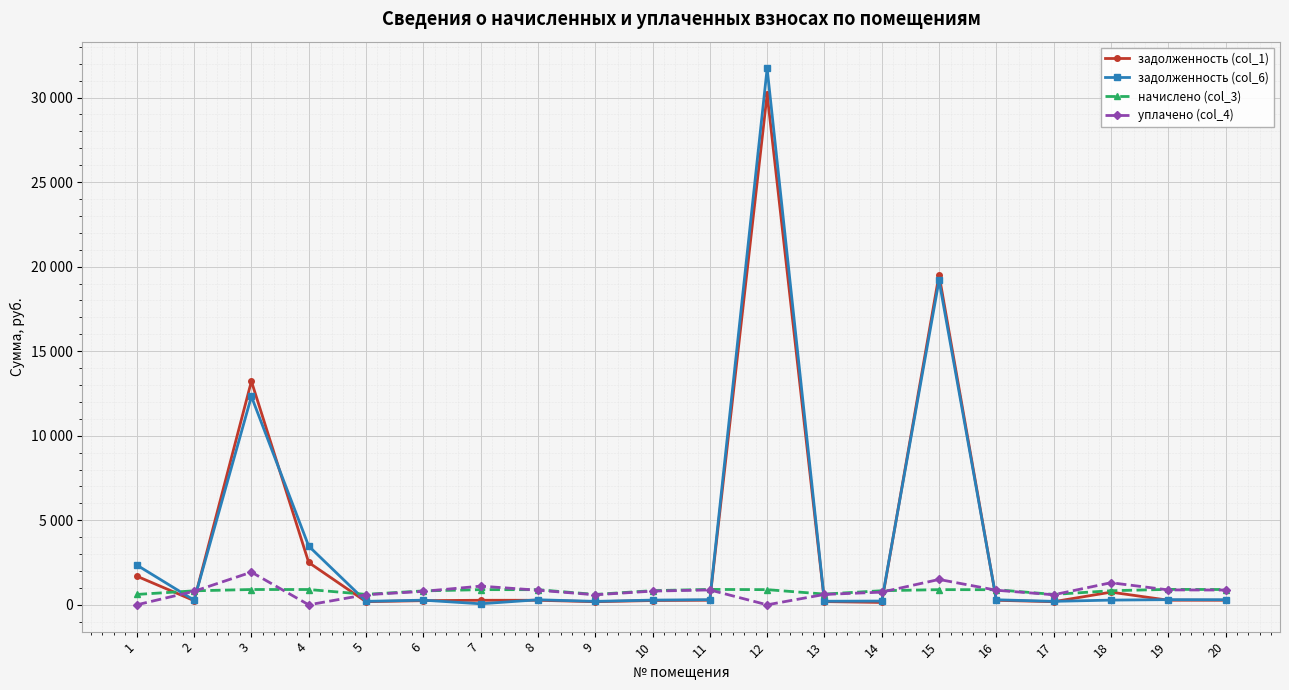

What is the greatest value displayed?

31721.3